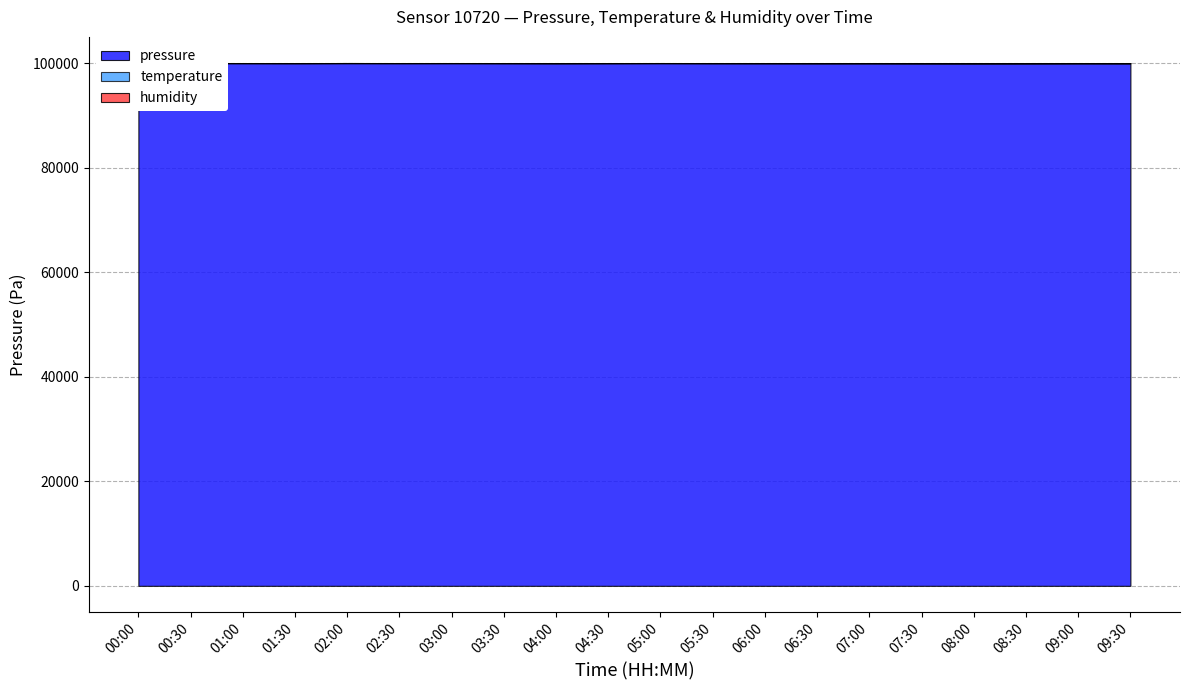

Reading left to right, list all the values displayed in this chart.

pressure: 100053.9	100060.3	100055.8	100049.4	100060.1	100054.8	100057.2	100051.1	100041.8	100049.7	100057.5	100047.4	100043.3	100038.0	100038.4	100029.2	100023.5	100026.8	100036.2	100030.7
temperature: 8.4	8.4	8.4	8.4	8.4	8.4	8.4	8.4	8.5	8.5	8.5	8.5	8.6	8.6	8.6	8.6	8.7	8.7	8.7	8.7
humidity: 100.0	100.0	100.0	100.0	100.0	100.0	100.0	100.0	100.0	100.0	100.0	100.0	100.0	100.0	100.0	100.0	100.0	100.0	100.0	100.0